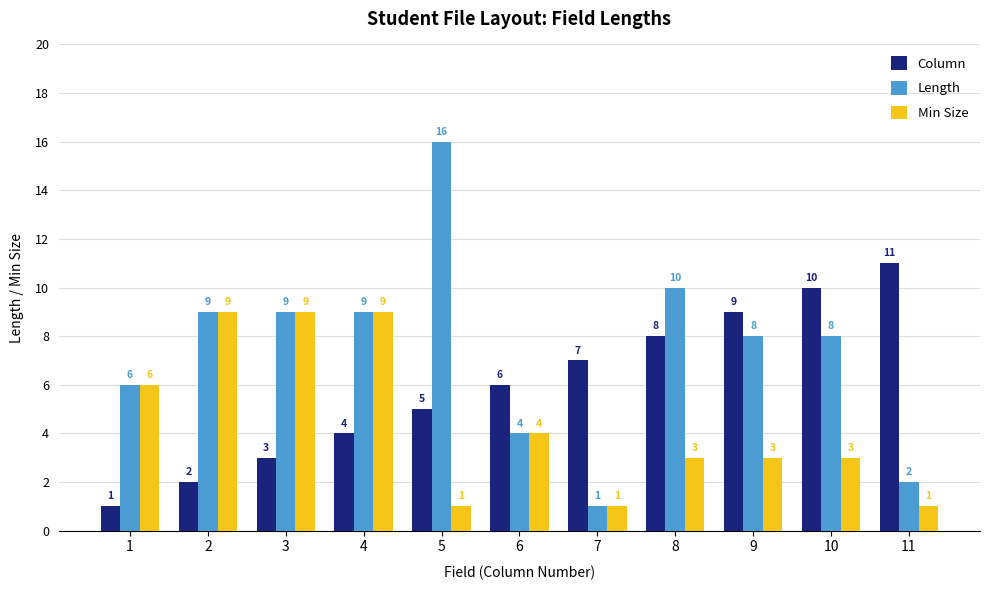

Reading left to right, extract all data points from this chart.

Column: 1	2	3	4	5	6	7	8	9	10	11
Length: 6	9	9	9	16	4	1	10	8	8	2
Min Size: 6	9	9	9	1	4	1	3	3	3	1